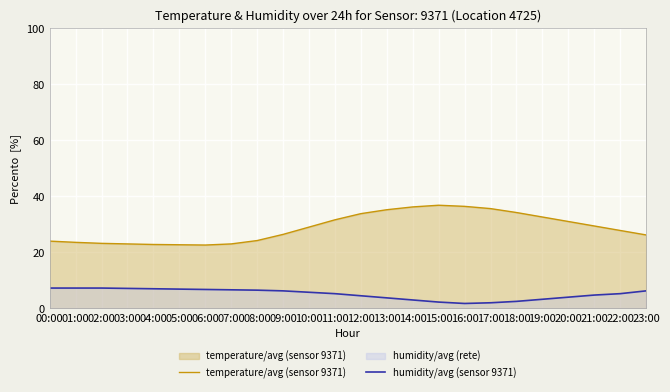

What is the sum of all humidity/avg (sensor 9371) values?

123.1